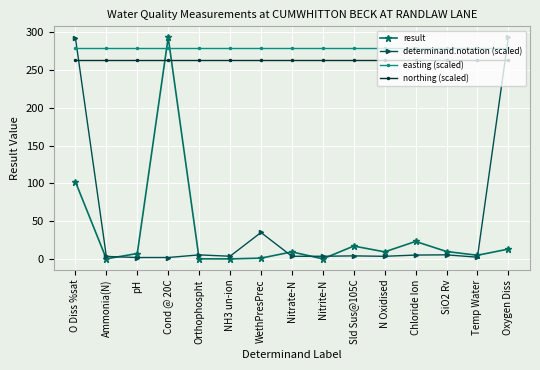

Is the value of result at Nitrate-N greater than the value of easting (scaled) at Nitrite-N?

No